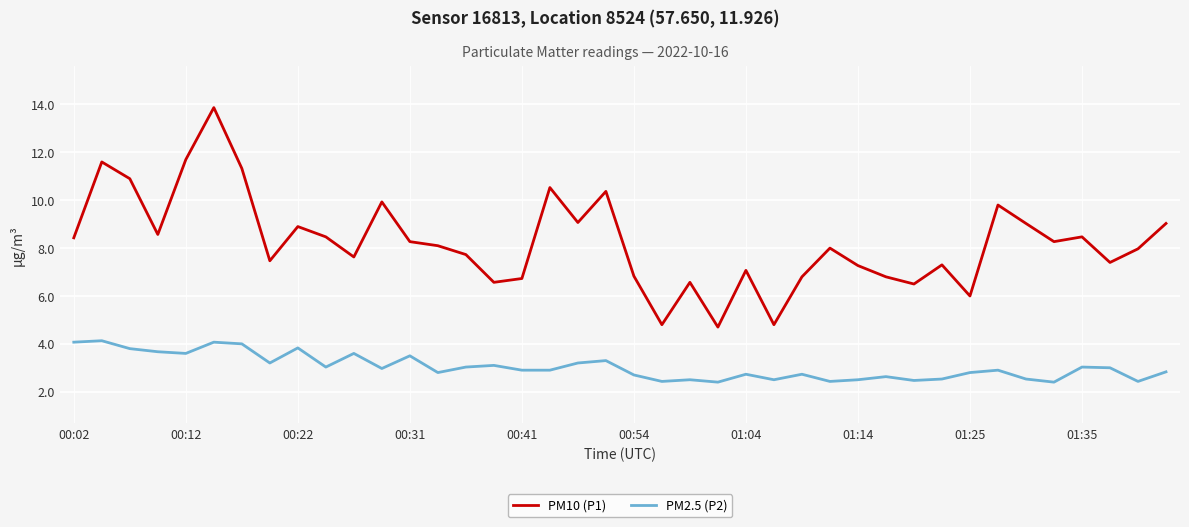

List the series in order of their overall mean, lowest first.

PM2.5 (P2), PM10 (P1)